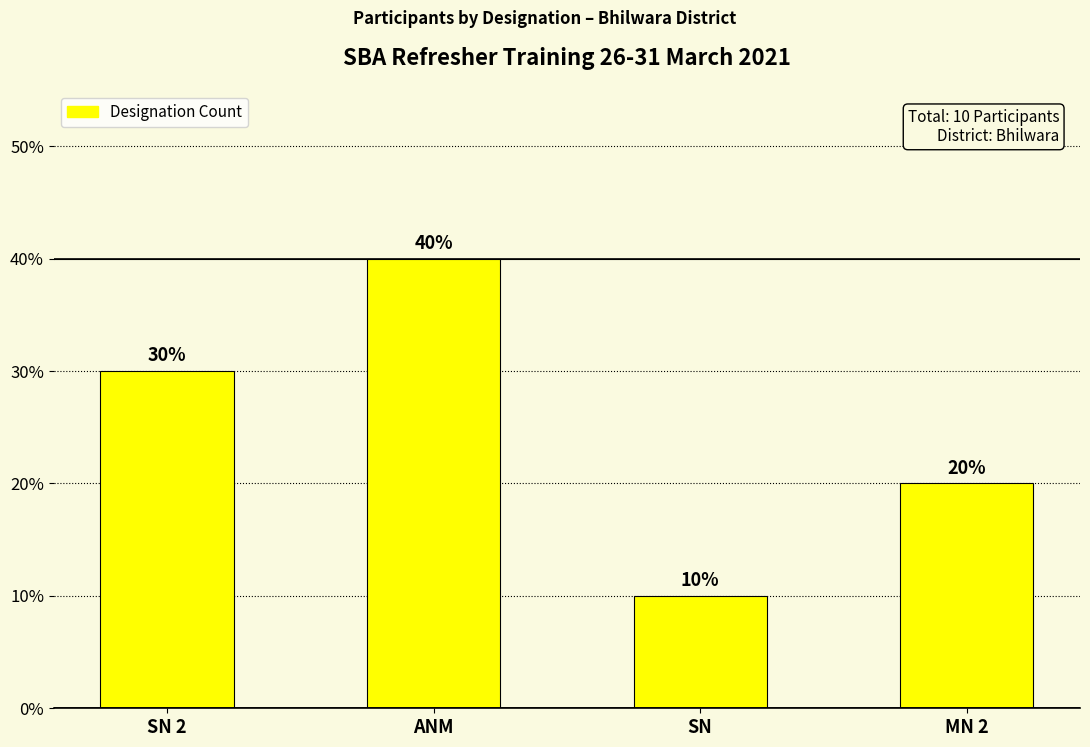

Which has a higher value, SN 2 or SN?

SN 2